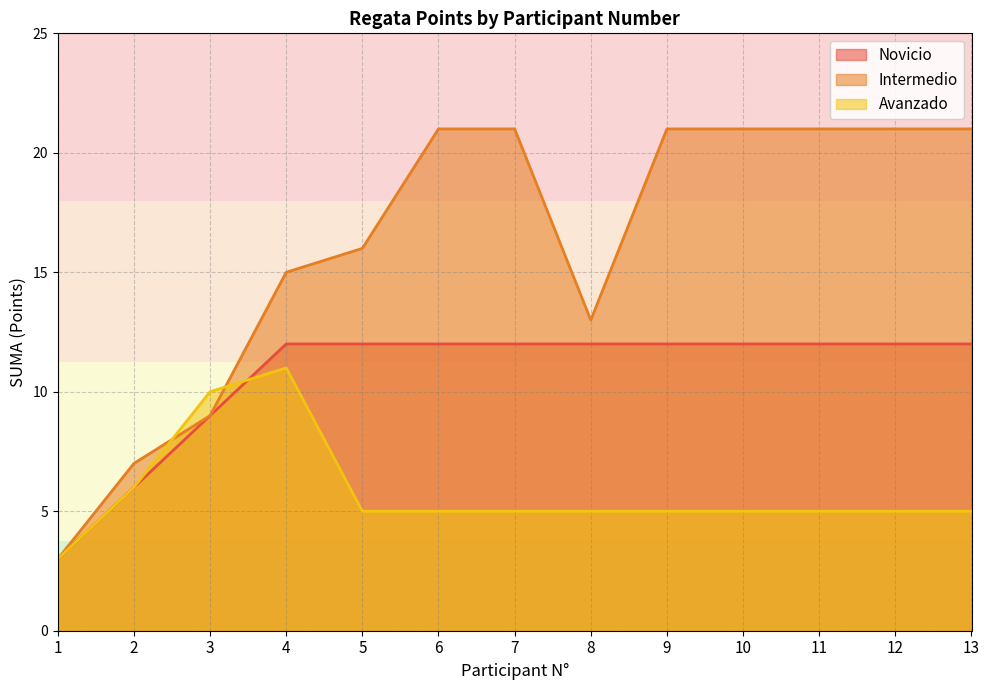

What is the sum of the Avanzado values at 1 and 13?

8